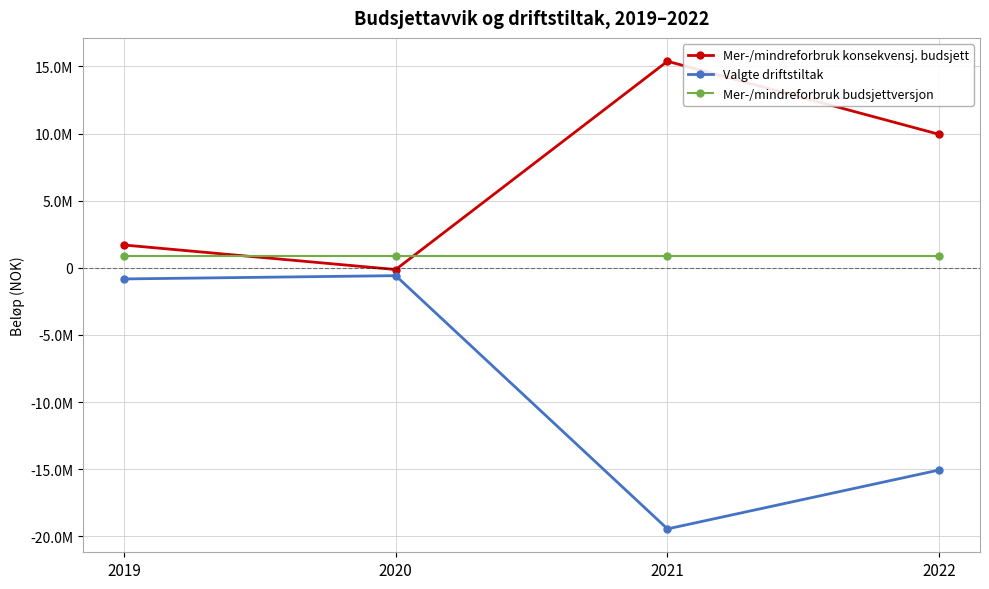

Where is Valgte driftstiltak nearest to the value -10011150?

2022